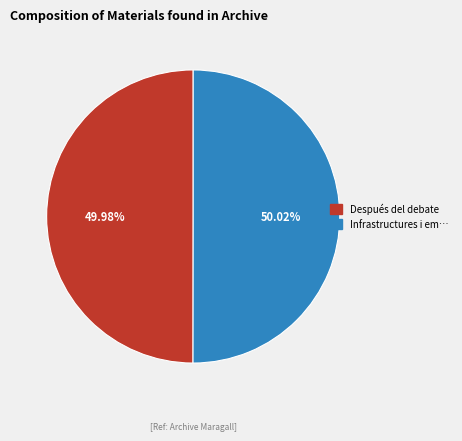

Is there any slice that represents more than half of the pie?

Yes